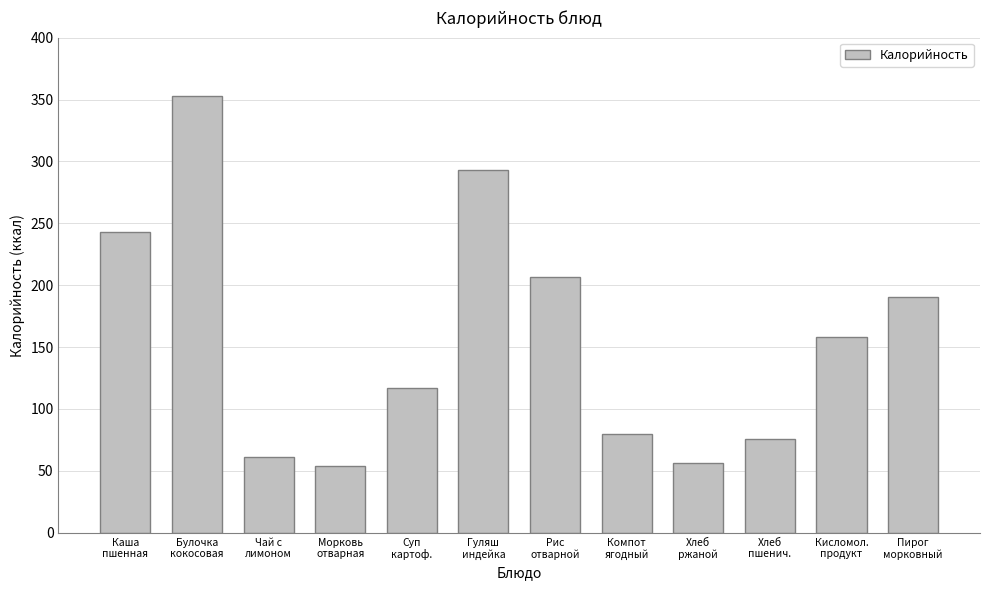

Reading right to left, list all the values displayed in this chart.

Пирог
морковный=190.5	Кисломол.
продукт=158.0	Хлеб
пшенич.=75.8	Хлеб
ржаной=56.1	Компот
ягодный=80.0	Рис
отварной=206.6	Гуляш
индейка=293.3	Суп
картоф.=117.1	Морковь
отварная=53.6	Чай с
лимоном=61.0	Булочка
кокосовая=352.5	Каша
пшенная=243.0